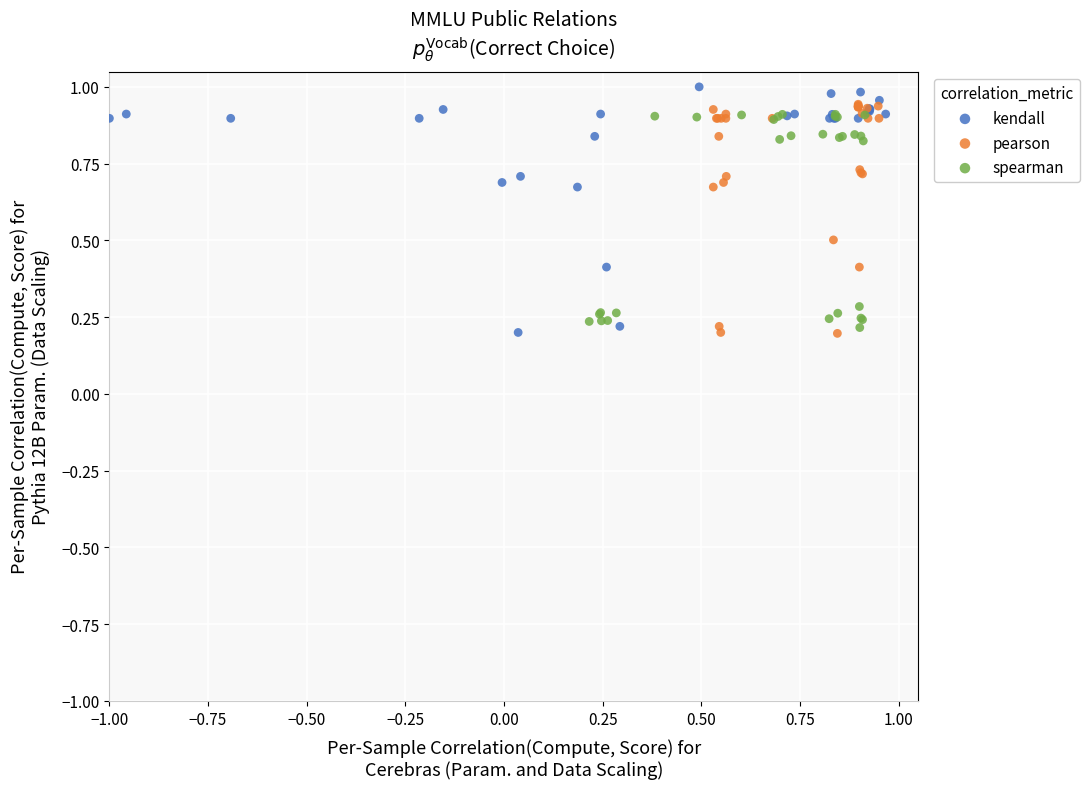

What are all the series names shown in the legend?

kendall, pearson, spearman